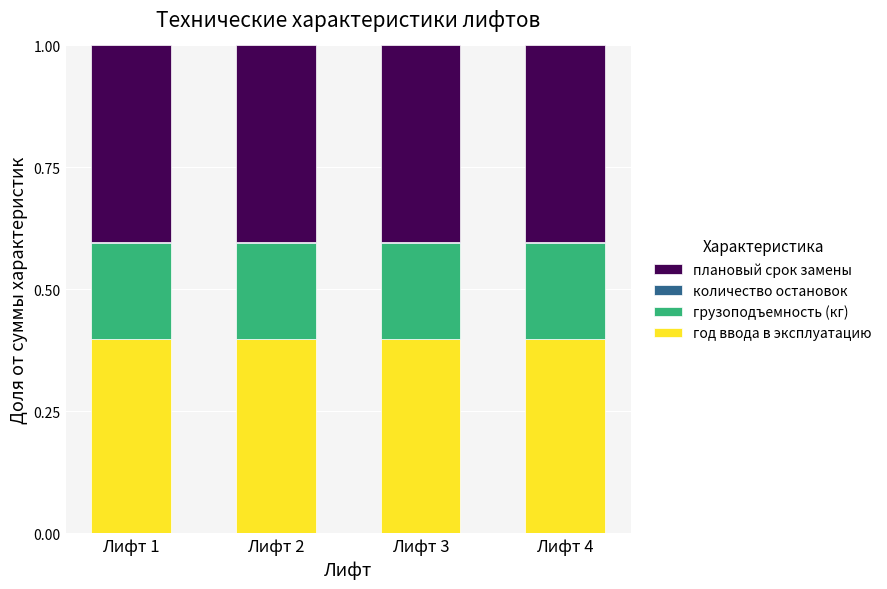

The value of год ввода в эксплуатацию at Лифт 1 is 0.4. True or false?

True